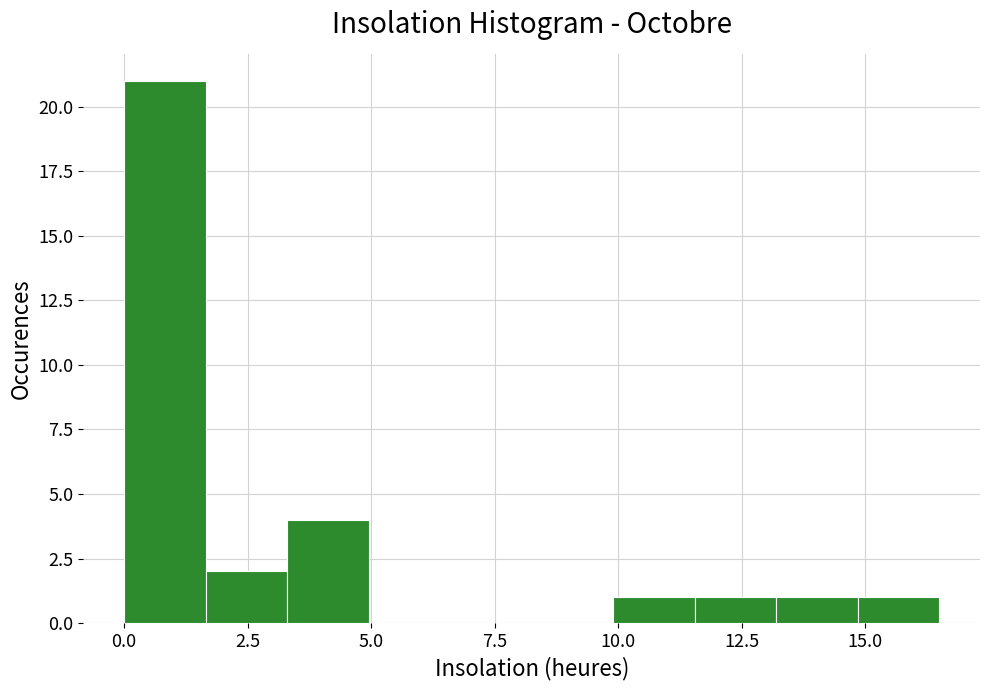

Read against the x-axis, roughly where is the centre of the tallest bar?

1.0